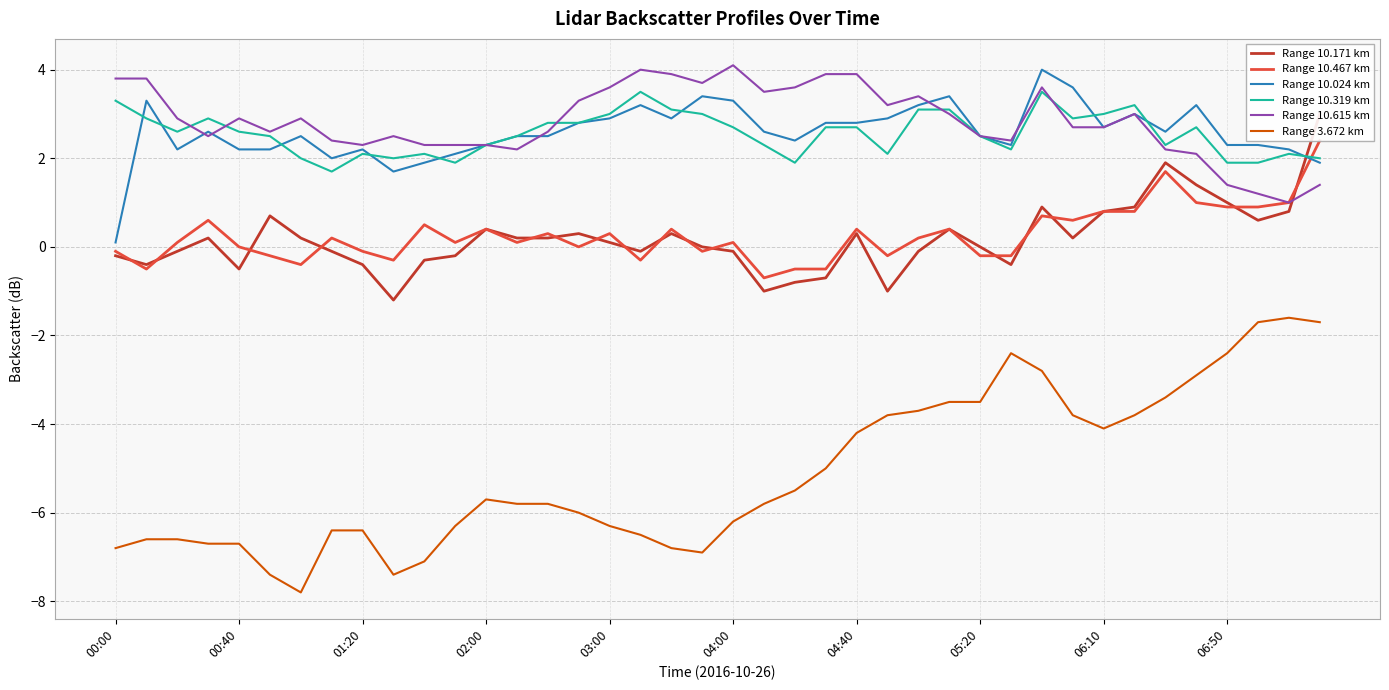

Which category has the lowest value in the Range 10.024 km series?

00:00